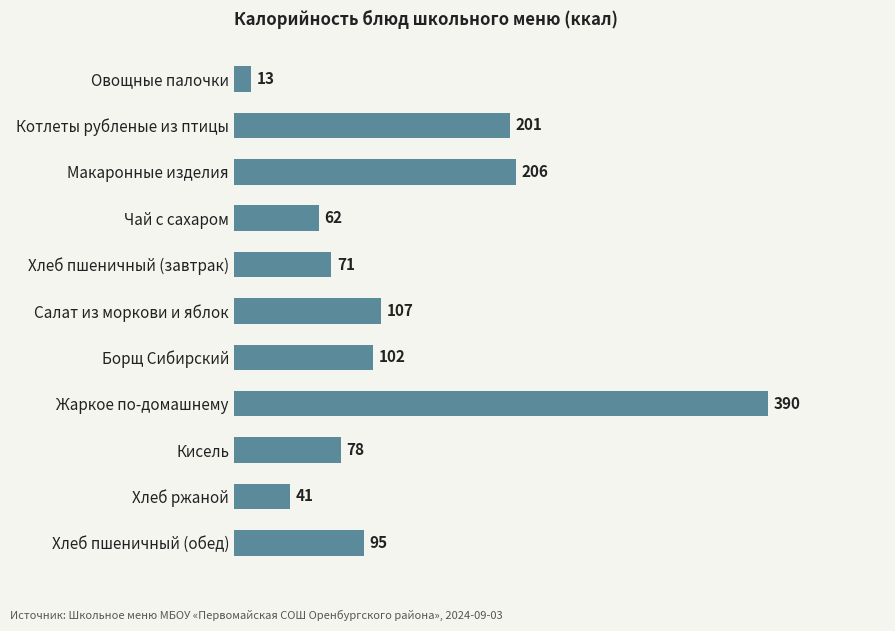

Which has a higher value, Кисель or Котлеты рубленые из птицы?

Котлеты рубленые из птицы